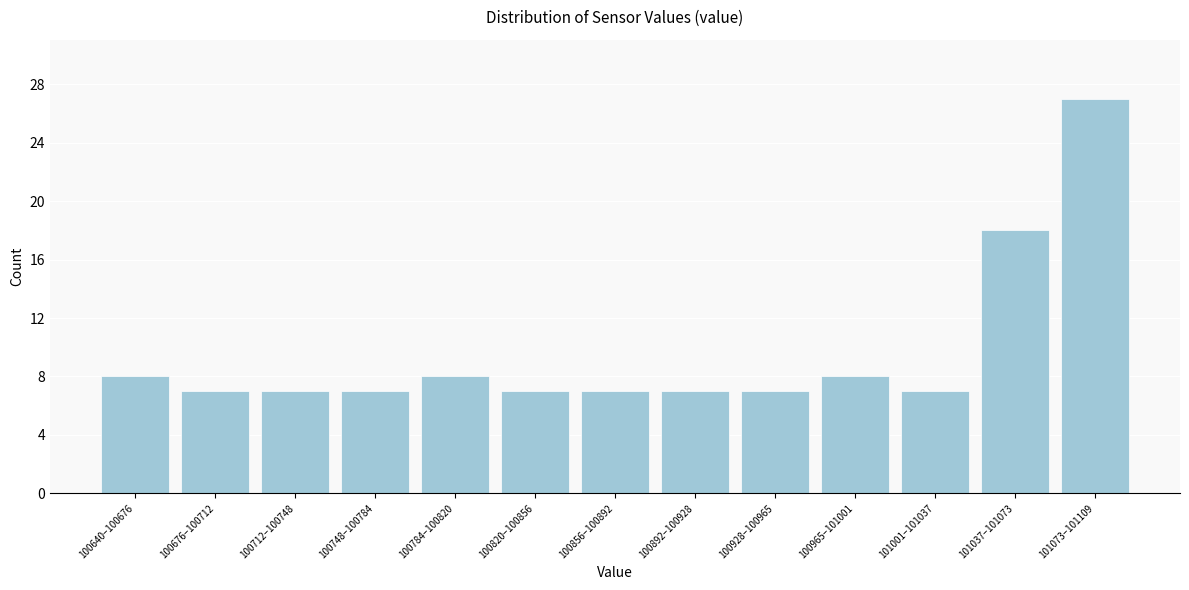

Reading right to left, list all the values displayed in this chart.

27	18	7	8	7	7	7	7	8	7	7	7	8